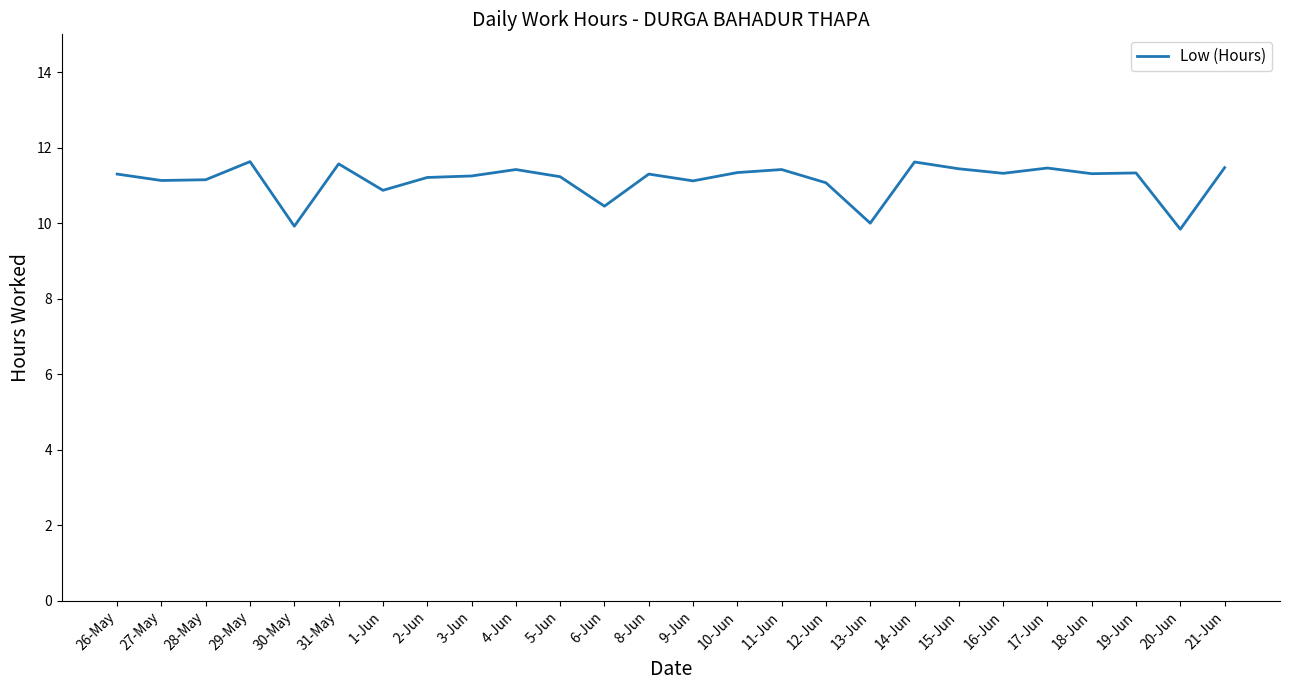

What position from the left is 12-Jun?

17